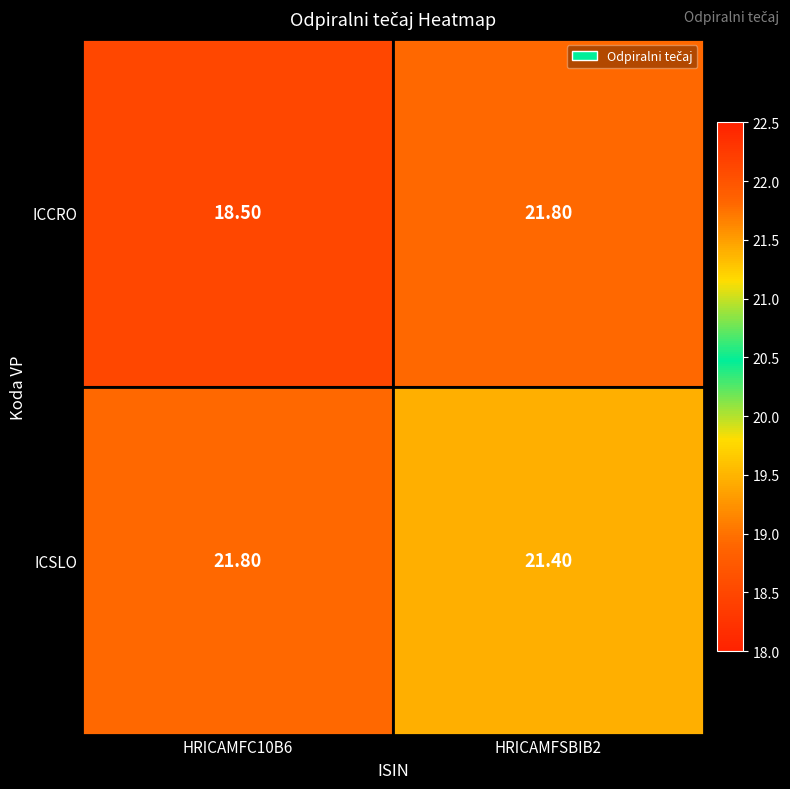

What is the spread (max minus min) of values at HRICAMFC10B6?

3.3